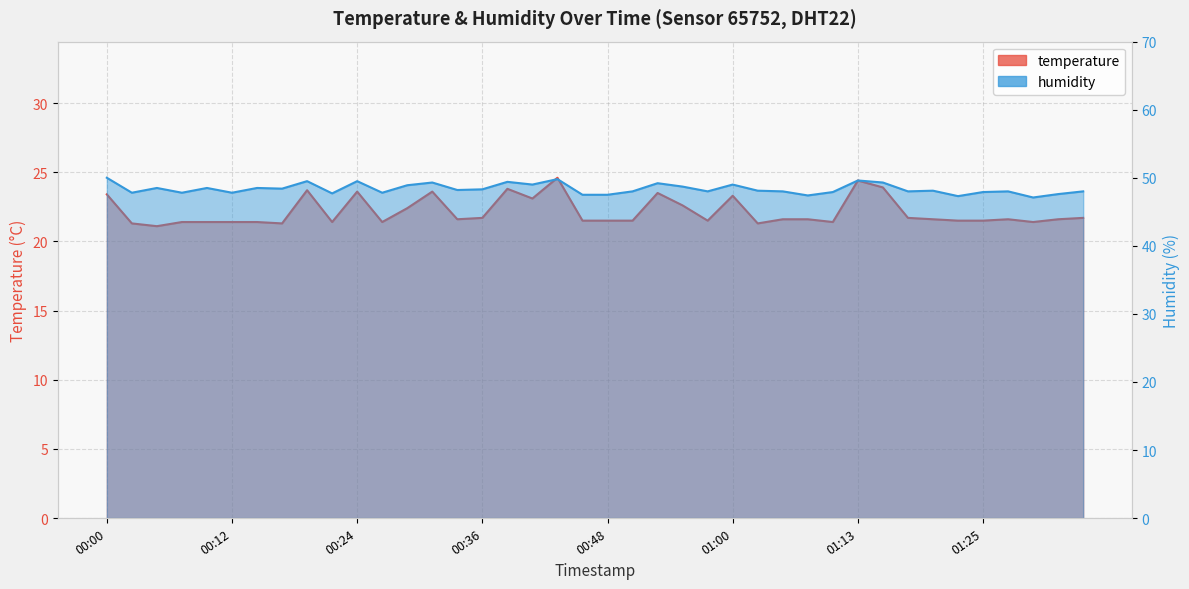

List the labels in order of temperature value, largest first.

00:43, 01:13, 01:15, 00:39, 00:19, 00:24, 00:31, 00:53, 00:00, 01:00, 00:41, 00:56, 00:29, 00:36, 01:17, 01:34, 00:34, 01:05, 01:08, 01:20, 01:27, 01:32, 00:46, 00:48, 00:51, 00:58, 01:22, 01:25, 00:07, 00:09, 00:12, 00:14, 00:22, 00:26, 01:10, 01:30, 00:02, 00:17, 01:03, 00:05